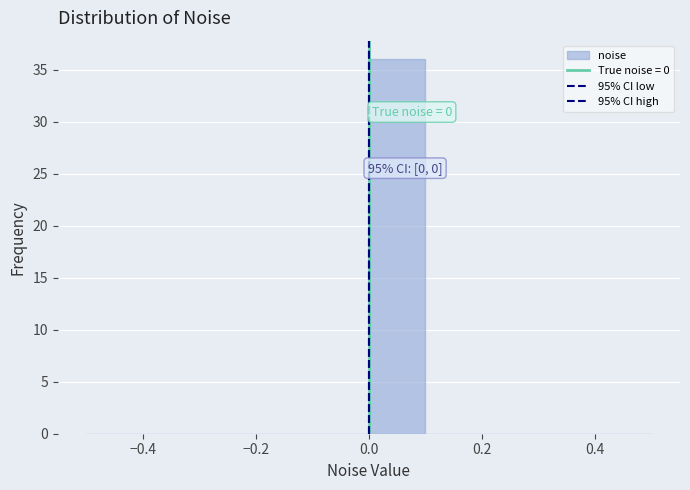

Which range on the x-axis has the tallest bar?

0.0 to 0.1